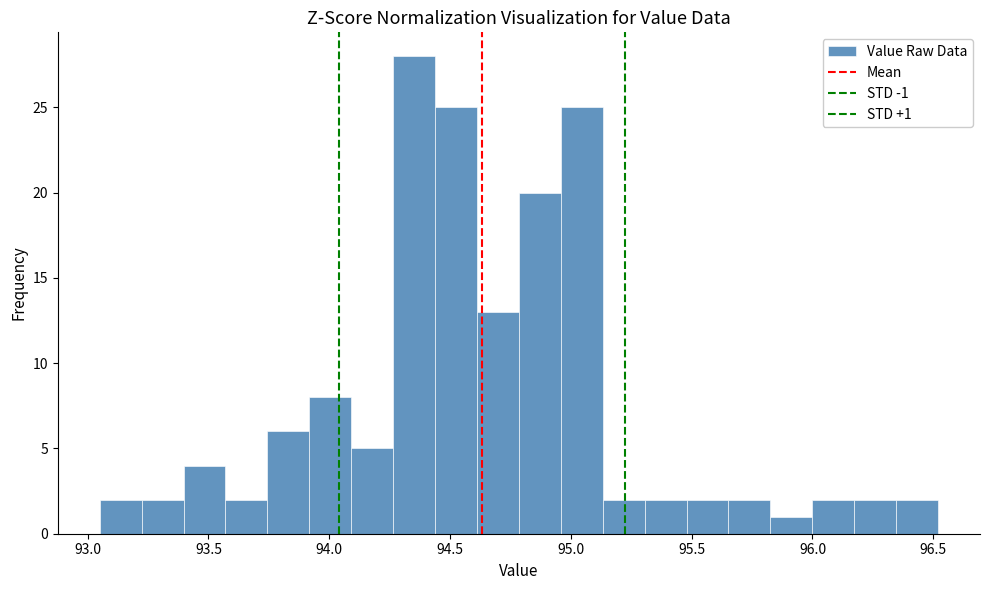

Read against the x-axis, roughly where is the centre of the tallest bar?

94.35